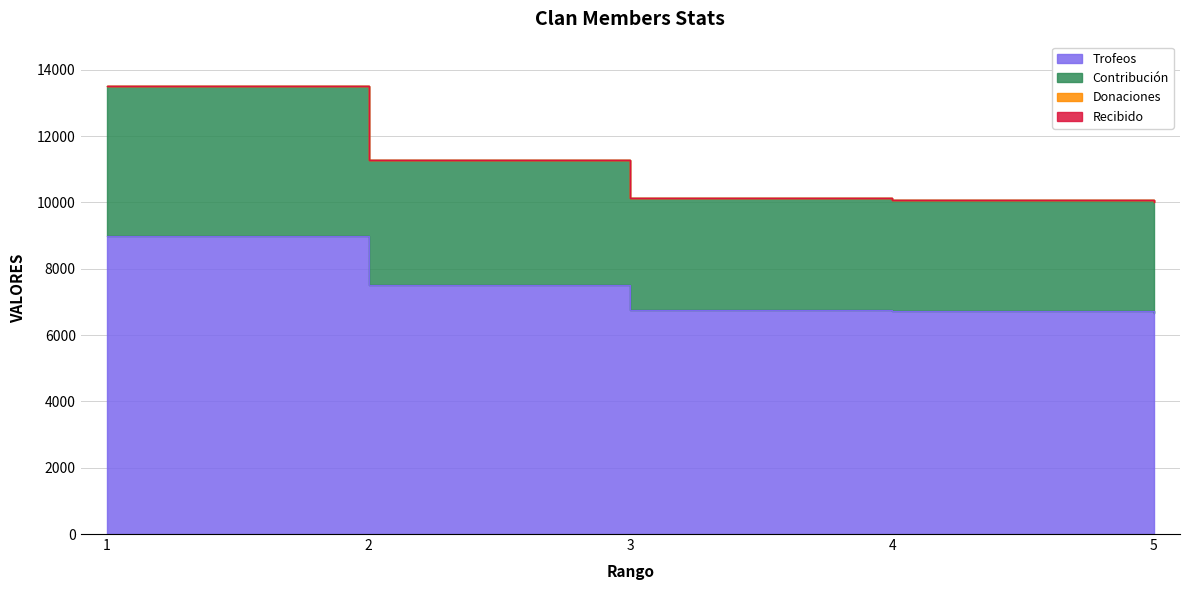

True or false: Contribución has a value of 11272 at 2.

True